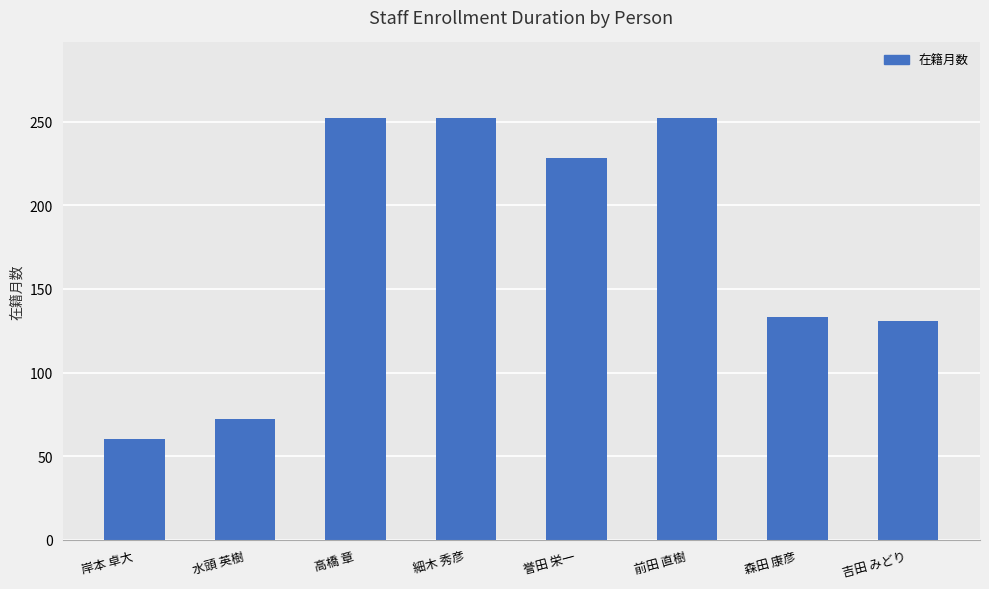

What is the label of the 4th bar from the right?

誉田 栄一